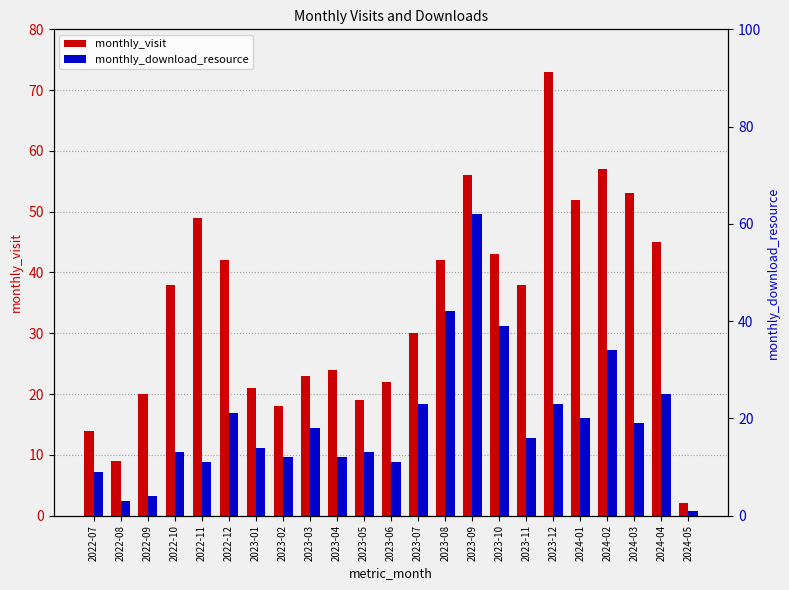

At 2023-02, list the series in order from largest to smallest.

monthly_visit, monthly_download_resource